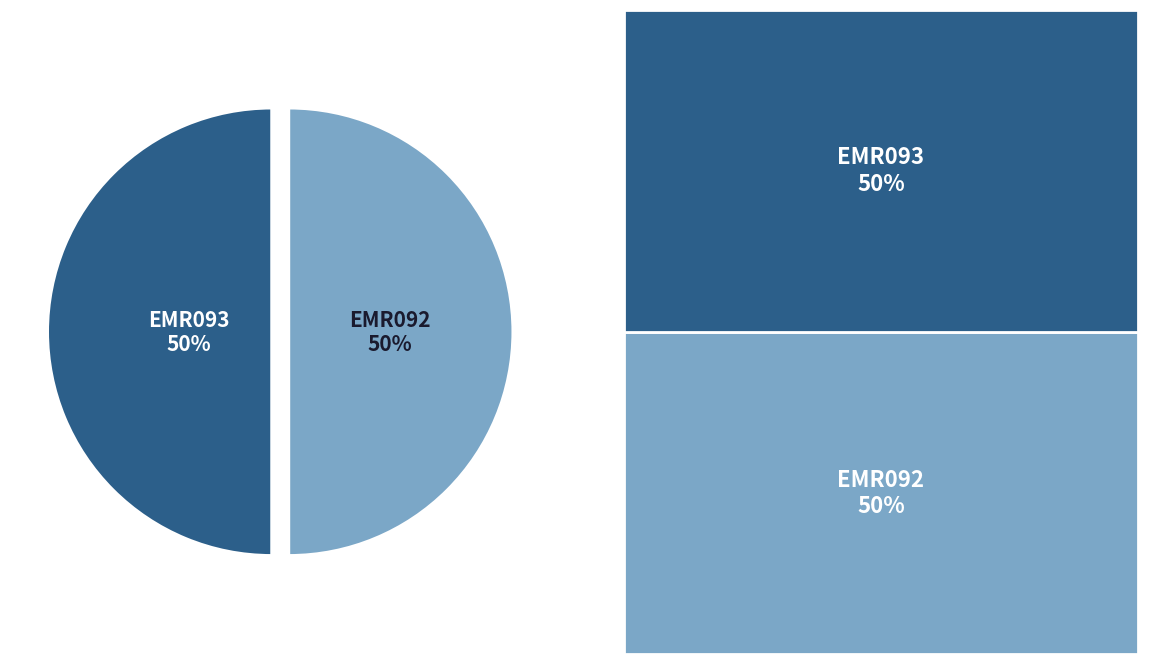

Do EMR092 and EMR093 together represent more than half of the pie?

Yes